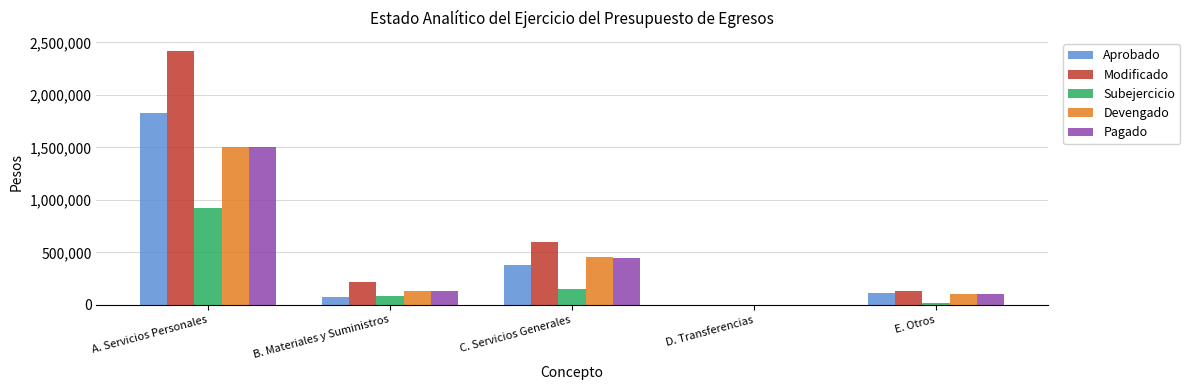

Is the value of Modificado at E. Otros greater than the value of Subejercicio at A. Servicios Personales?

No